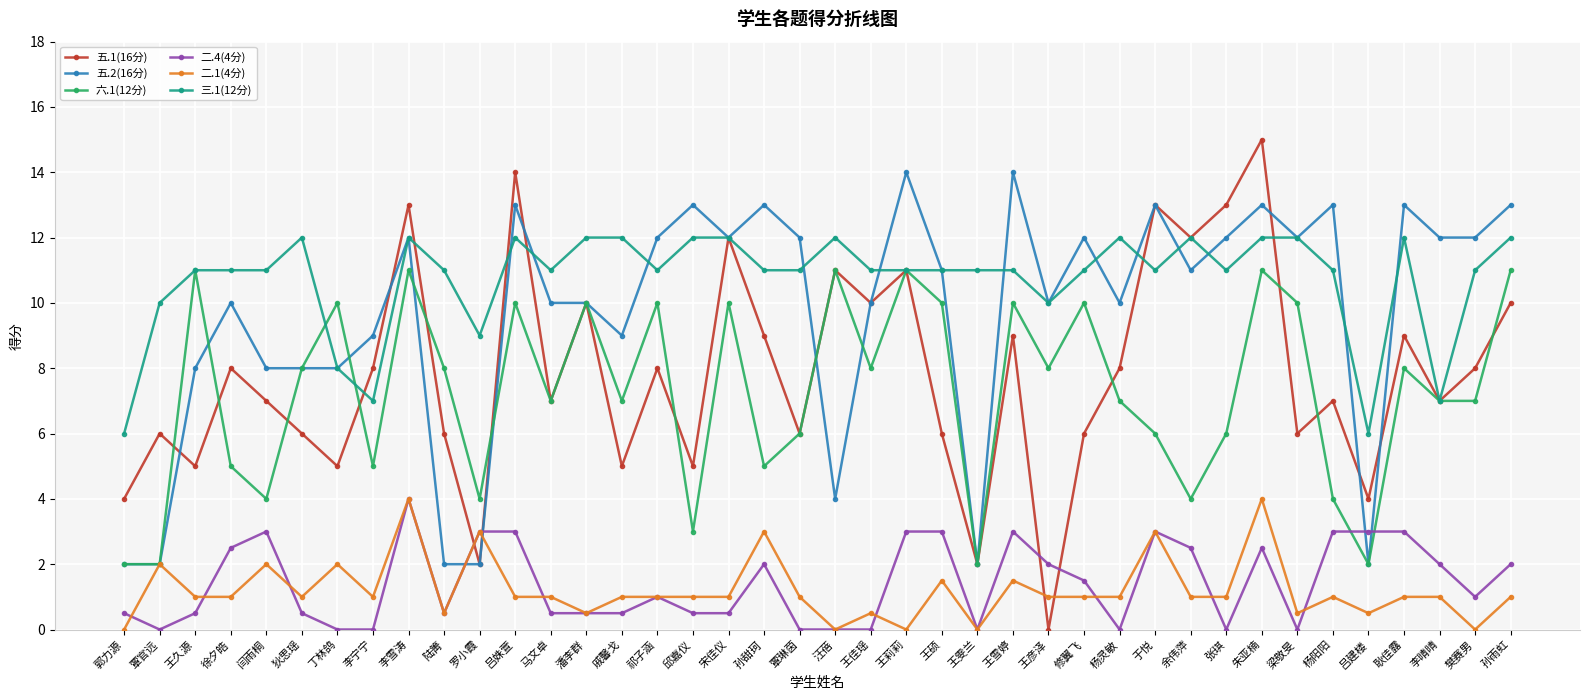

The 三.1(12分) series shows 5.9 at 杨阳阳. True or false?

False